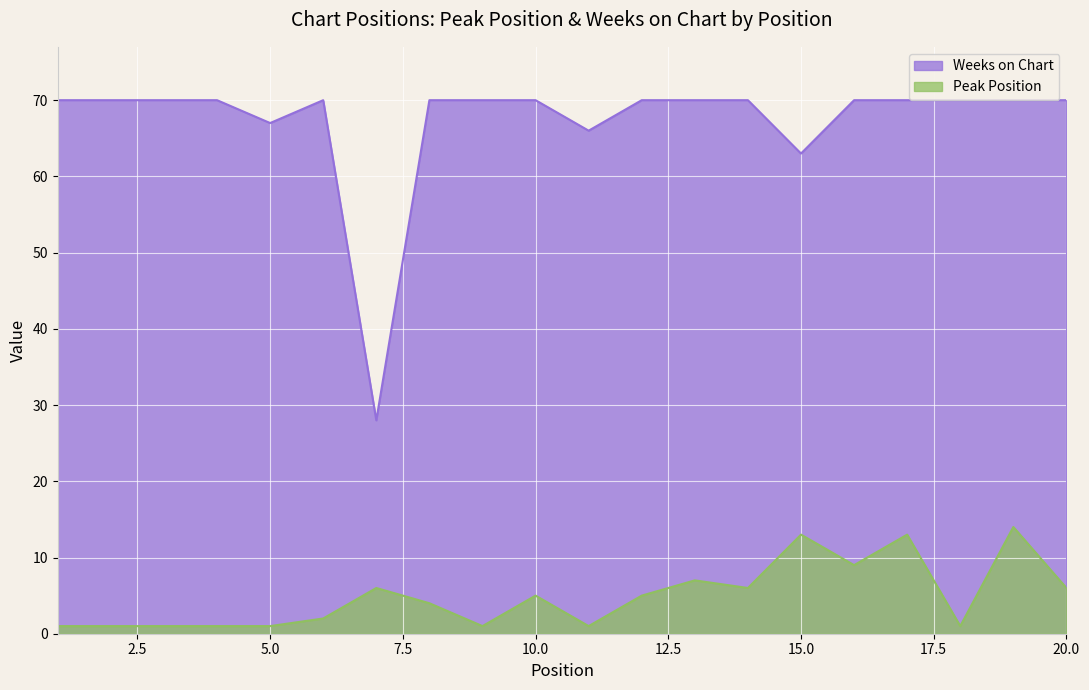

Reading left to right, list all the values displayed in this chart.

Peak Position: 1=1	2=1	3=1	4=1	5=1	6=2	7=6	8=4	9=1	10=5	11=1	12=5	13=7	14=6	15=13	16=9	17=13	18=1	19=14	20=6
Weeks on Chart: 1=70	2=70	3=70	4=70	5=67	6=70	7=28	8=70	9=70	10=70	11=66	12=70	13=70	14=70	15=63	16=70	17=70	18=70	19=70	20=70